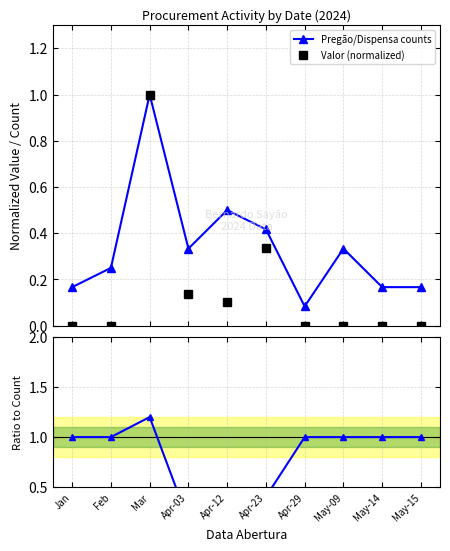

Which category has the highest value in the Valor (normalized) series?

Mar